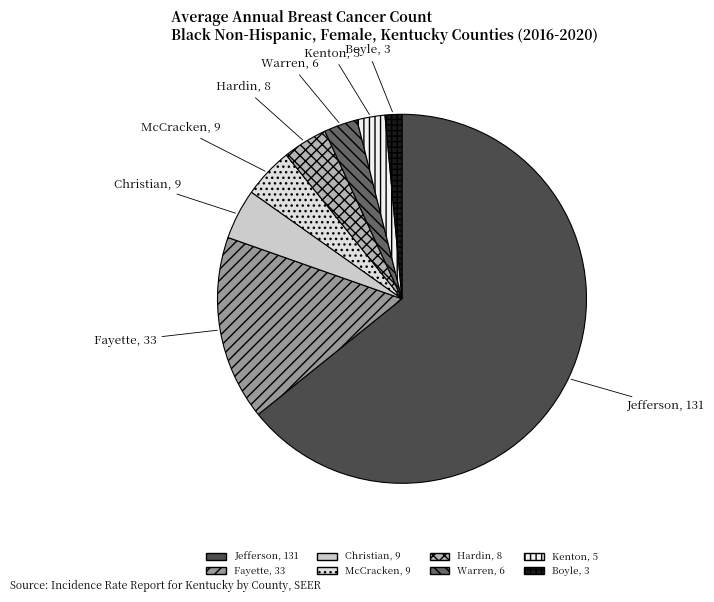

Count the number of slices in the pie.

8